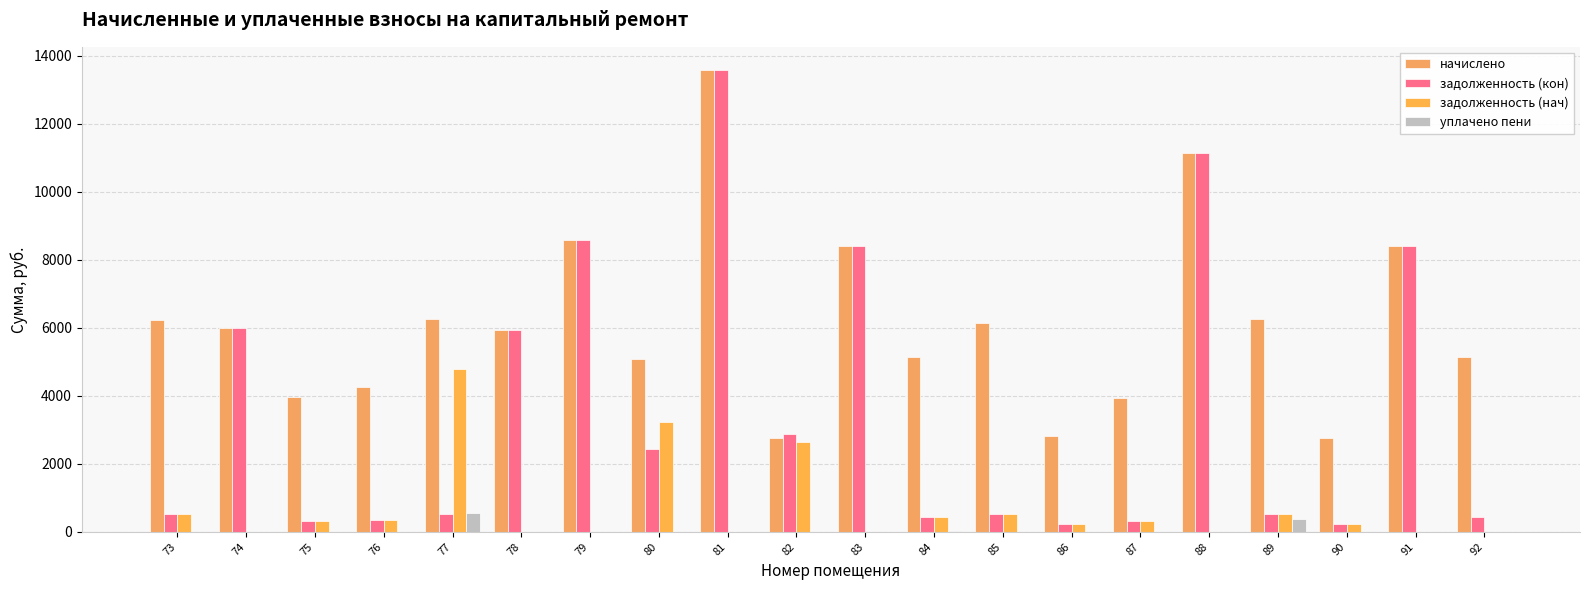

At which label is уплачено пени closest to 276?

89